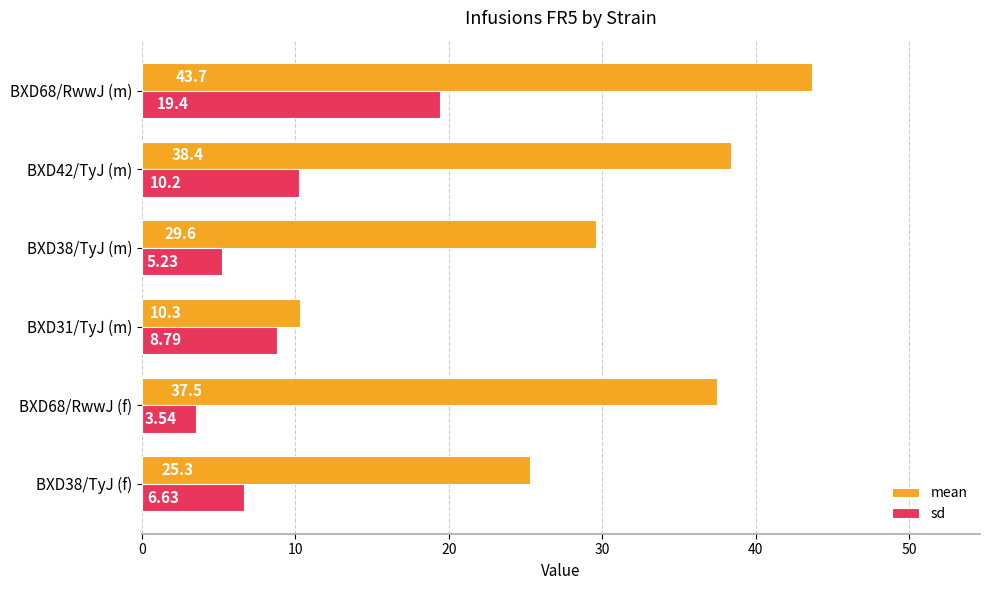

What is the total value across all series at BXD31/TyJ (m)?

19.1